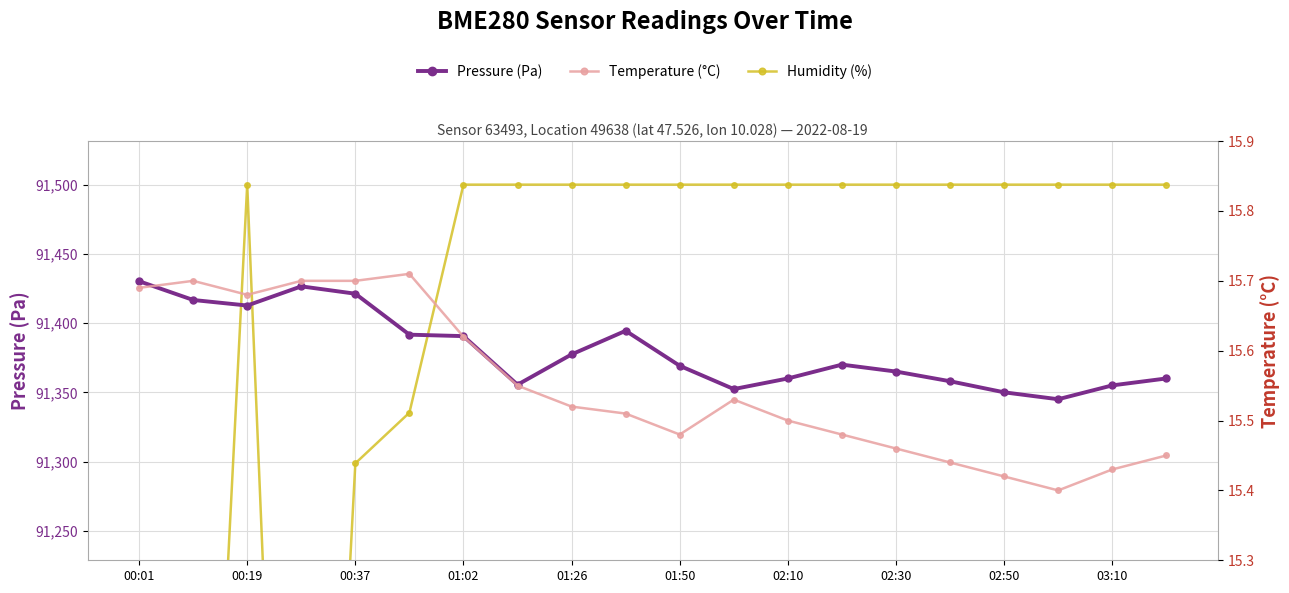

Reading left to right, what are all the values shown in this chart?

Pressure (Pa): 91430.2	91416.7	91412.7	91426.5	91421.2	91391.6	91390.6	91355.5	91377.4	91394.4	91369.2	91352.3	91360.0	91370.0	91365.0	91358.0	91350.0	91345.0	91355.0	91360.0
Humidity (%): 90521.0	90731.4	91500.0	90557.6	91298.7	91335.3	91500.0	91500.0	91500.0	91500.0	91500.0	91500.0	91500.0	91500.0	91500.0	91500.0	91500.0	91500.0	91500.0	91500.0
Temperature (°C): 15.7	15.7	15.7	15.7	15.7	15.7	15.6	15.6	15.5	15.5	15.5	15.5	15.5	15.5	15.5	15.4	15.4	15.4	15.4	15.4